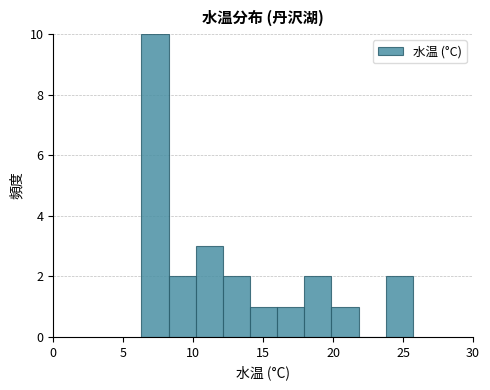

Around what value on the x-axis is the tallest bar? Give the approximate position of its centre, as read against the axis.

7.5